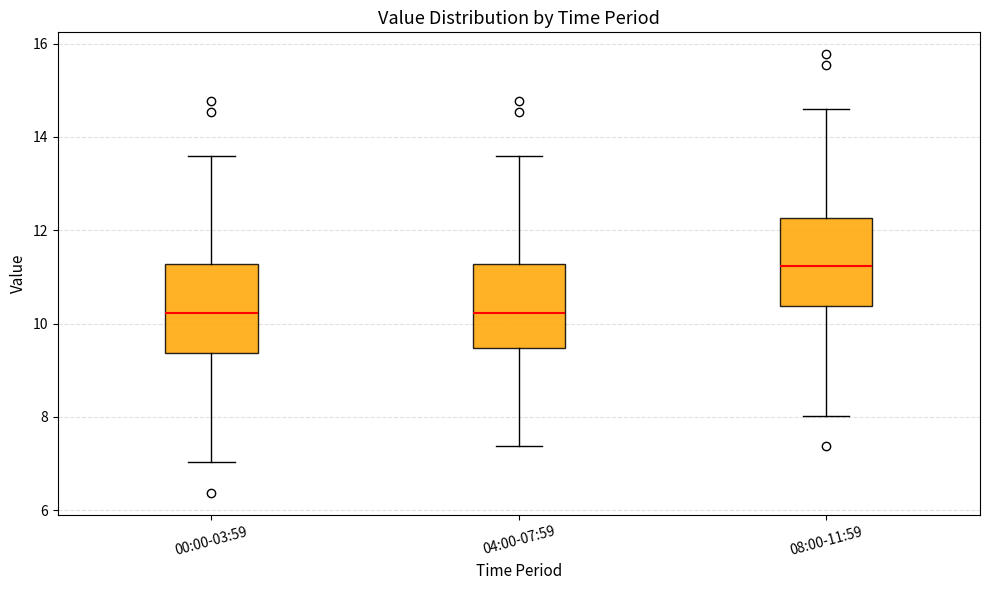

Reading left to right, transcribe this box plot: for each box, give where its median line is, the range the box spans, and where its two whiskers end, as read against the y-axis. The values are not printed on the chart, so give them approximately, as read against the axis.

00:00-03:59: median 10.2, box 9.4 to 11.2, whiskers 7.0 to 13.6
04:00-07:59: median 10.2, box 9.4 to 11.2, whiskers 7.4 to 13.6
08:00-11:59: median 11.2, box 10.4 to 12.2, whiskers 8.0 to 14.6